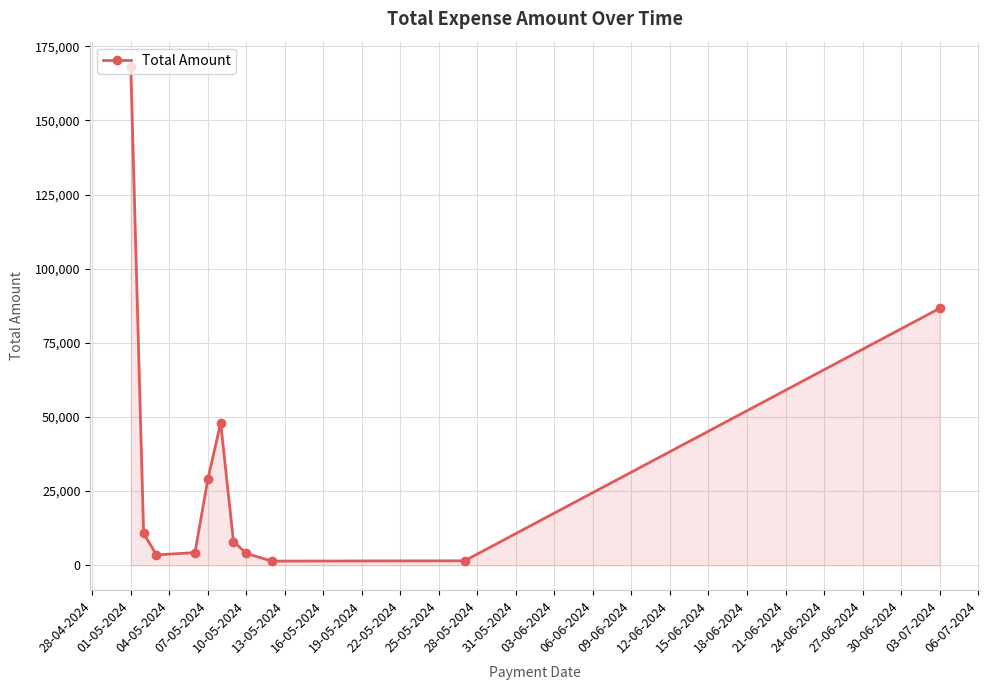

True or false: there are more than 1 points higher than both neighbors.

False